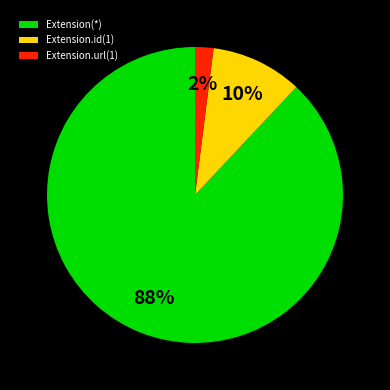

The Extension.url(1) slice represents 2% of the pie. True or false?

True